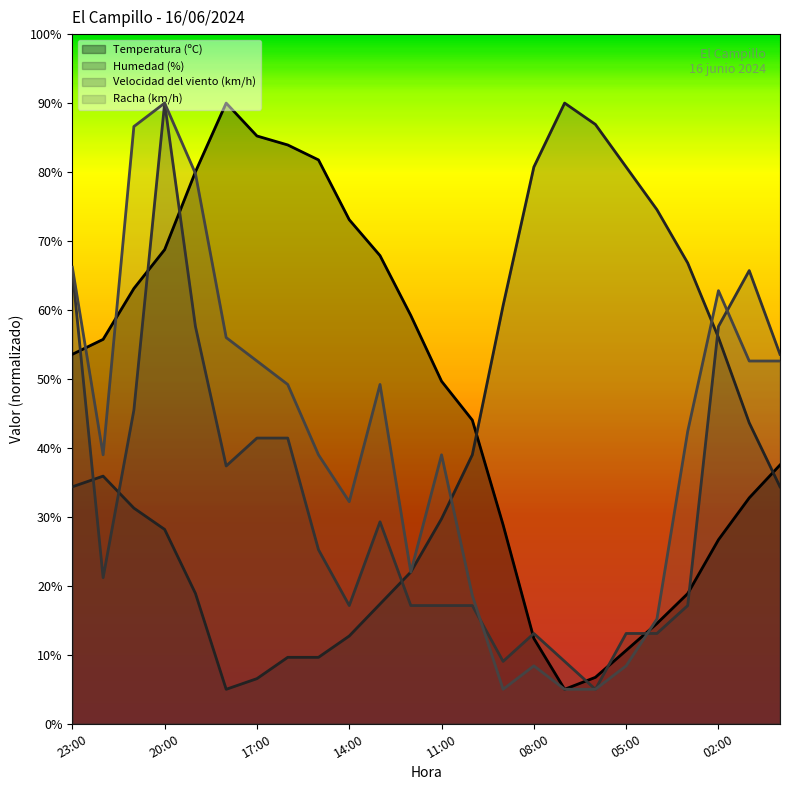

True or false: Temperatura (ºC) has more than 1 interior local peaks.

False